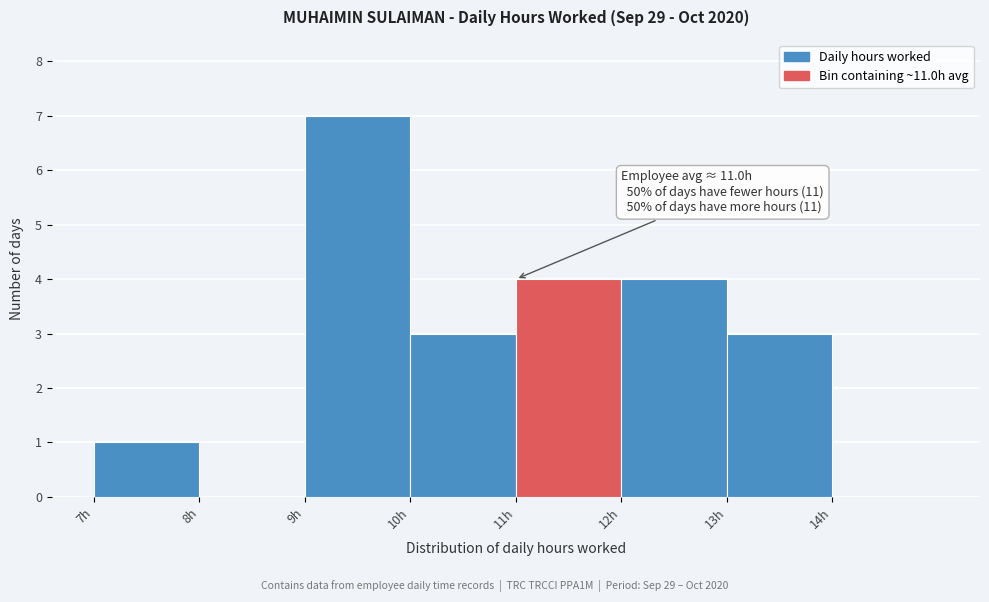

Over which range of the x-axis is the bar tallest?

9 to 10